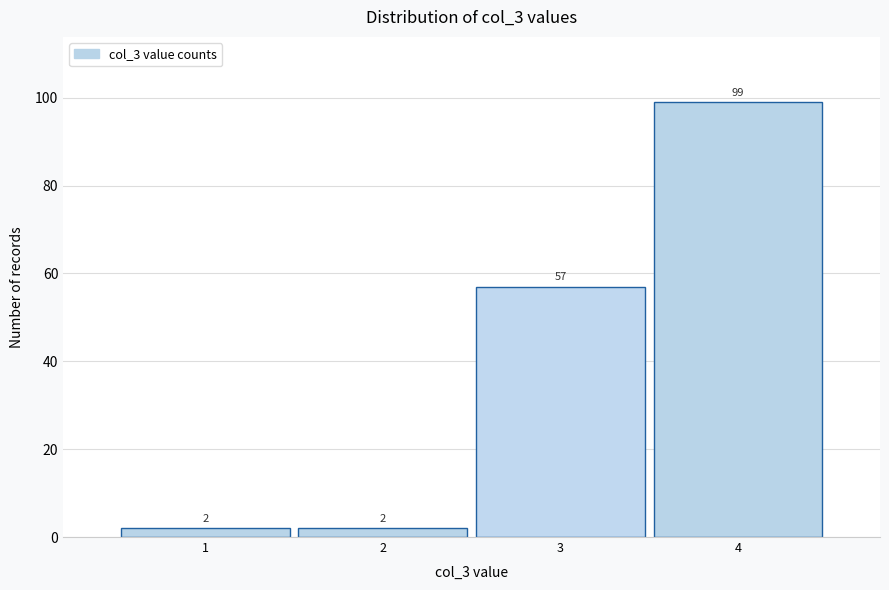

How tall is the bar that spans 1.5 to 2.5 on the x-axis?

2